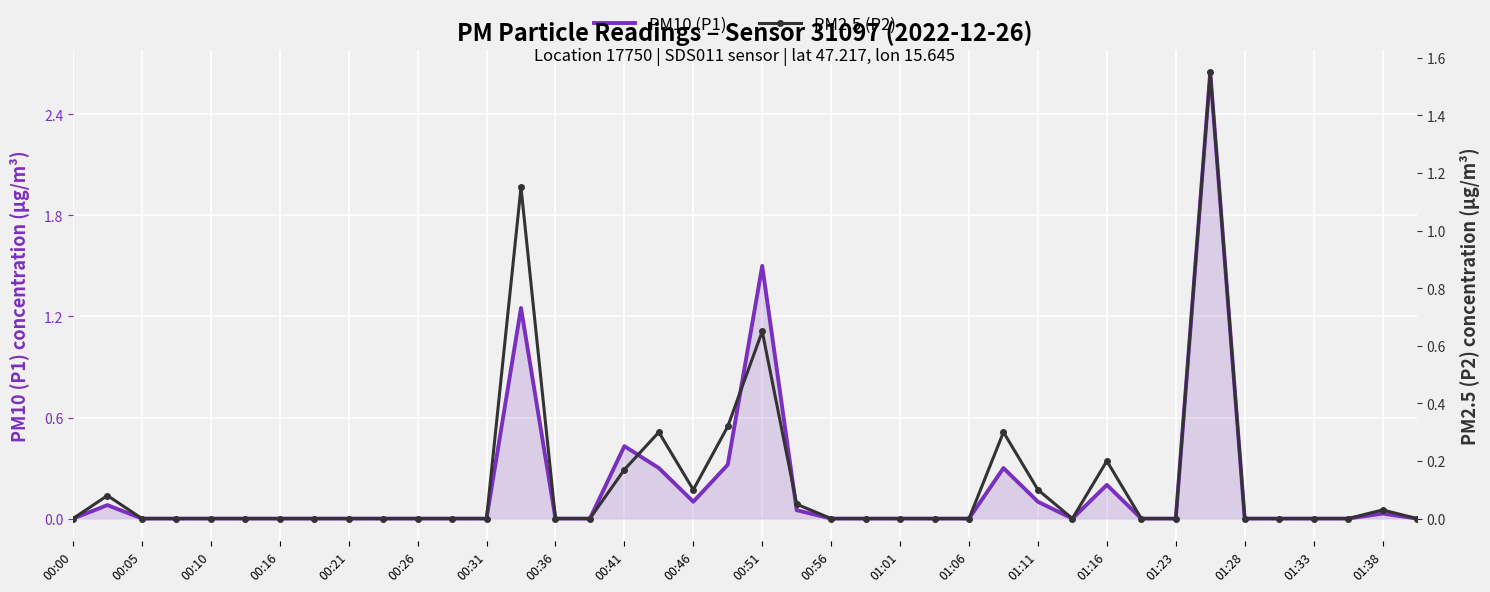

What is the difference between the maximum and minimum values in the PM10 (P1) series?

2.6